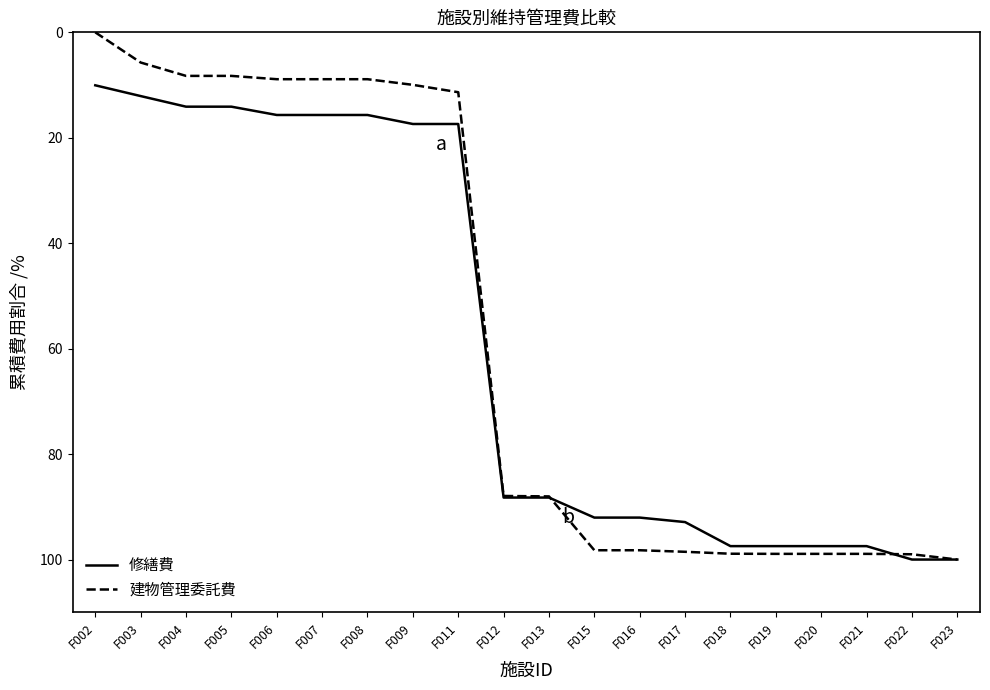

What is the greatest value displayed?

100.0